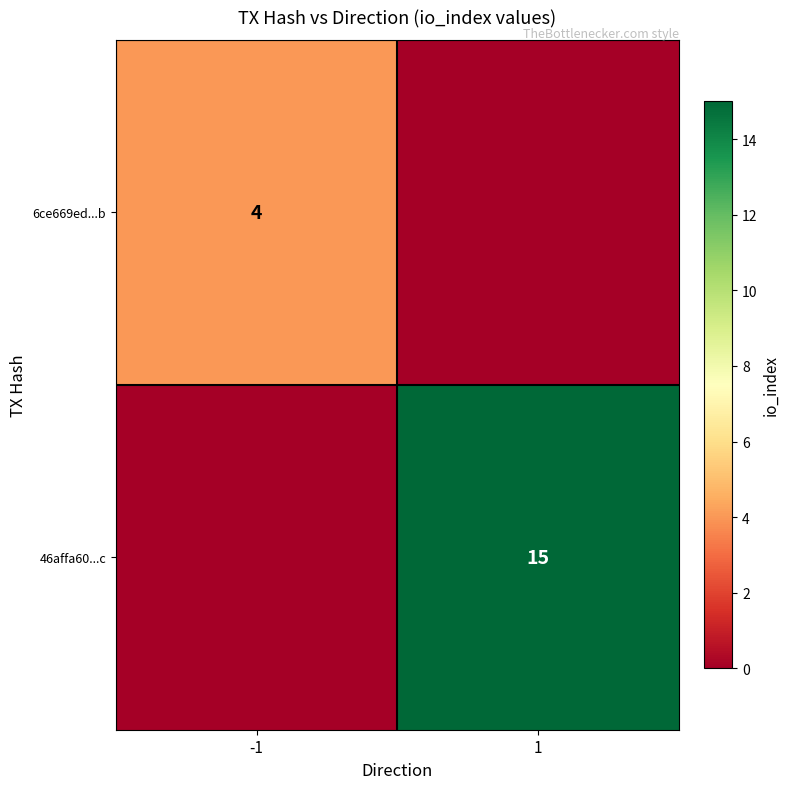

Is the value of 46affa60...c at 1 greater than the value of 6ce669ed...b at -1?

Yes